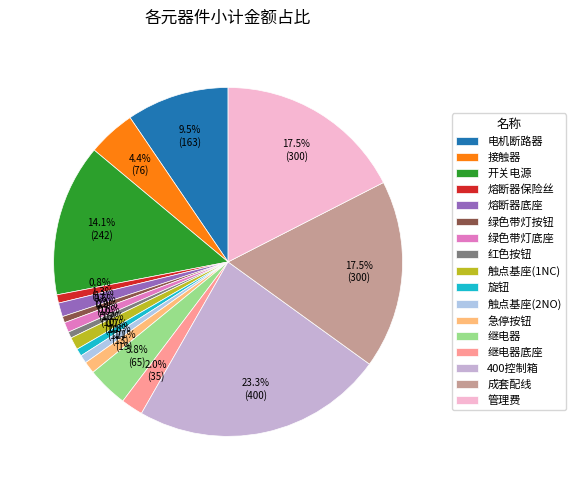

The 旋钮 slice represents 1% of the pie. True or false?

True